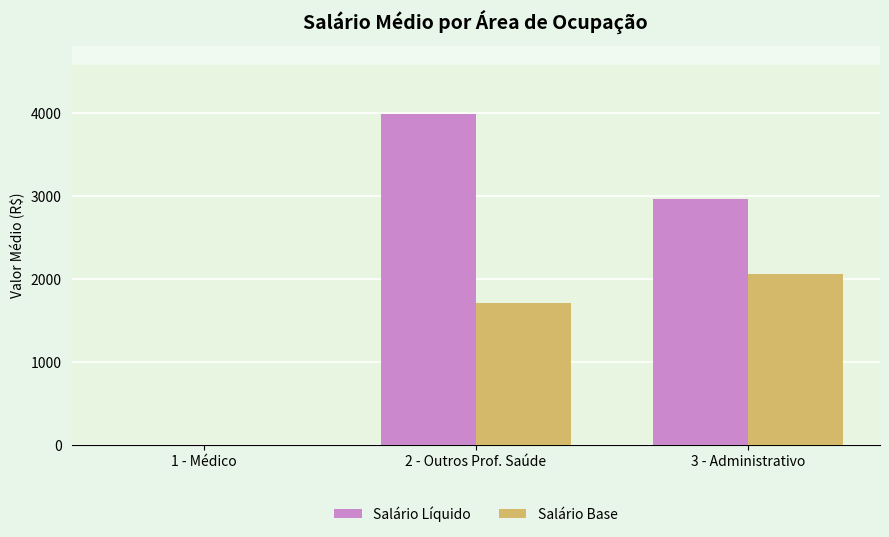

Where does the Salário Líquido series first go above 2971?

2 - Outros Prof. Saúde